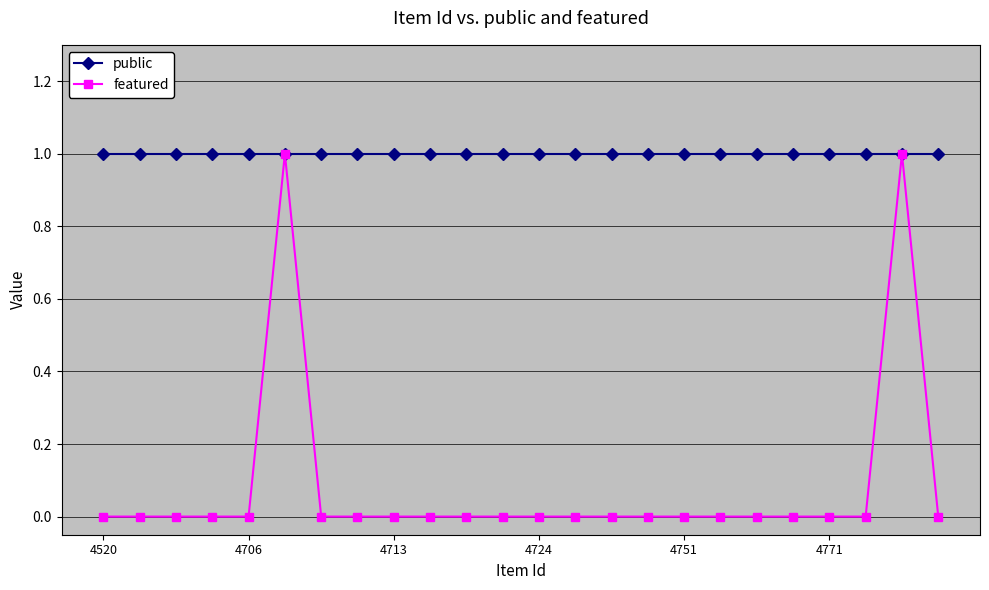

Which series has the widest spread of values?

featured